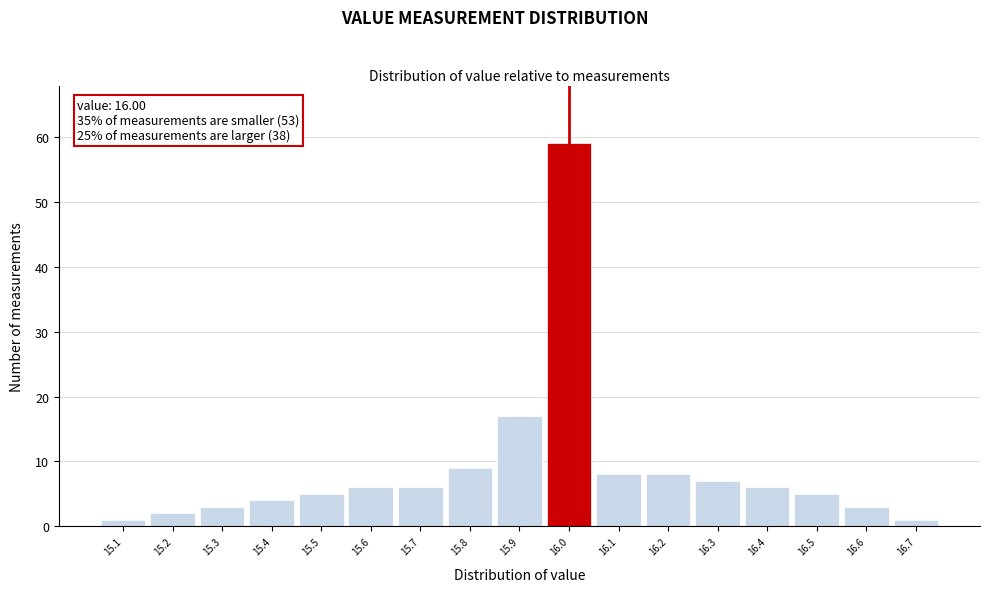

Over which range of the x-axis is the bar tallest?

15.95 to 16.05